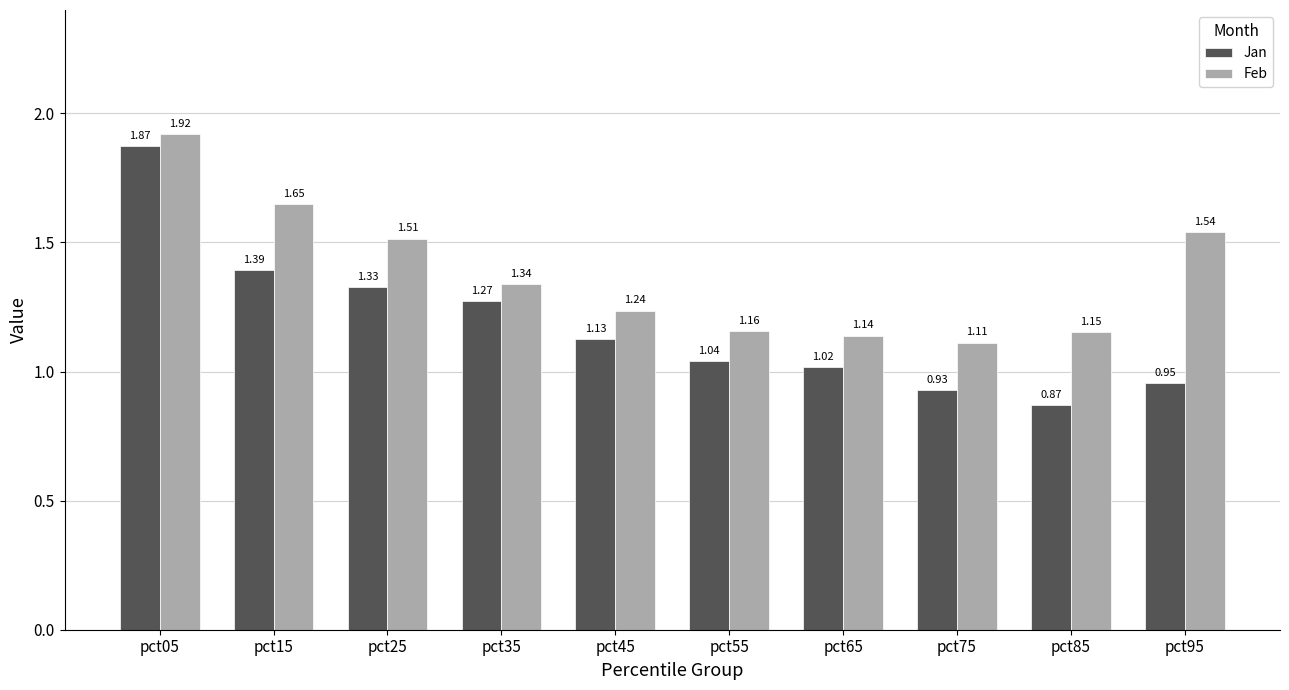

Which series changed the most between pct45 and pct85?

Jan